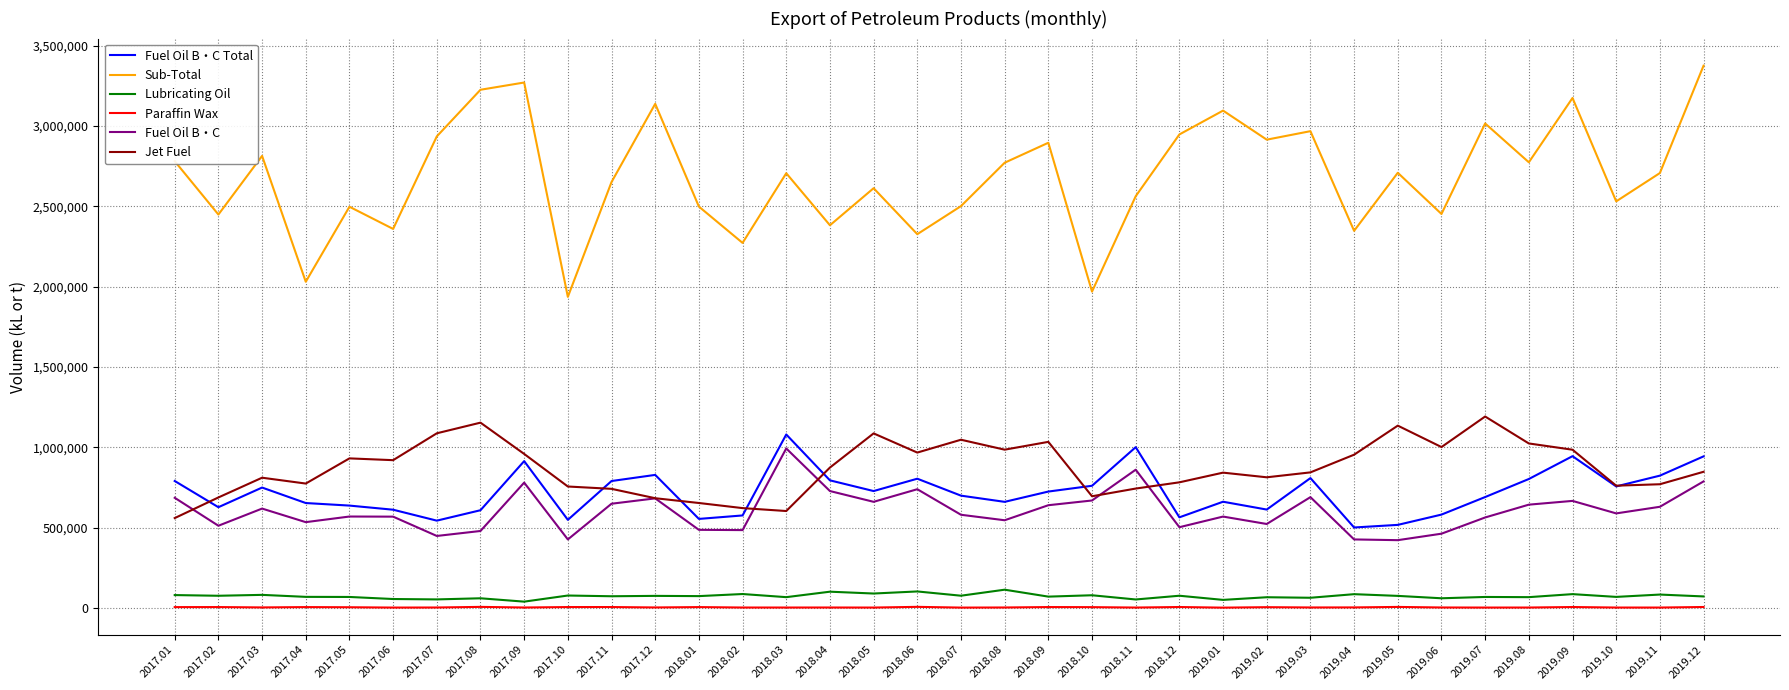

Is it true that Fuel Oil B・C Total equals 167341 at 2017.10?

False